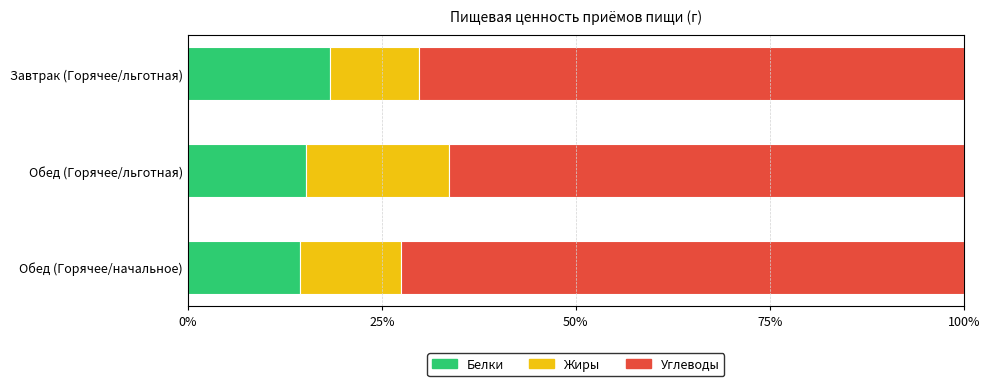

The value of Белки at Обед (Горячее/начальное) is 14.5. True or false?

True